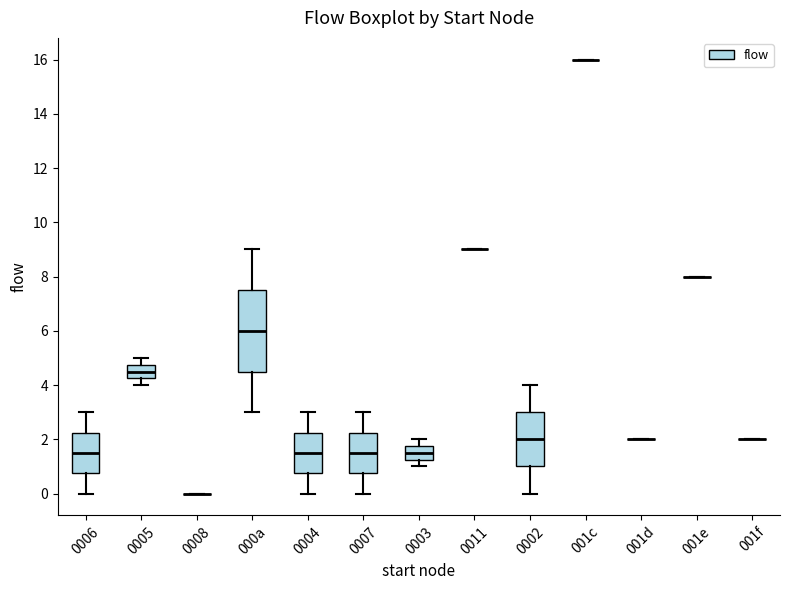

Where does the median line of the box for 0004 sit on the y-axis? The values are not printed on the chart, so give them approximately, as read against the axis.

1.6